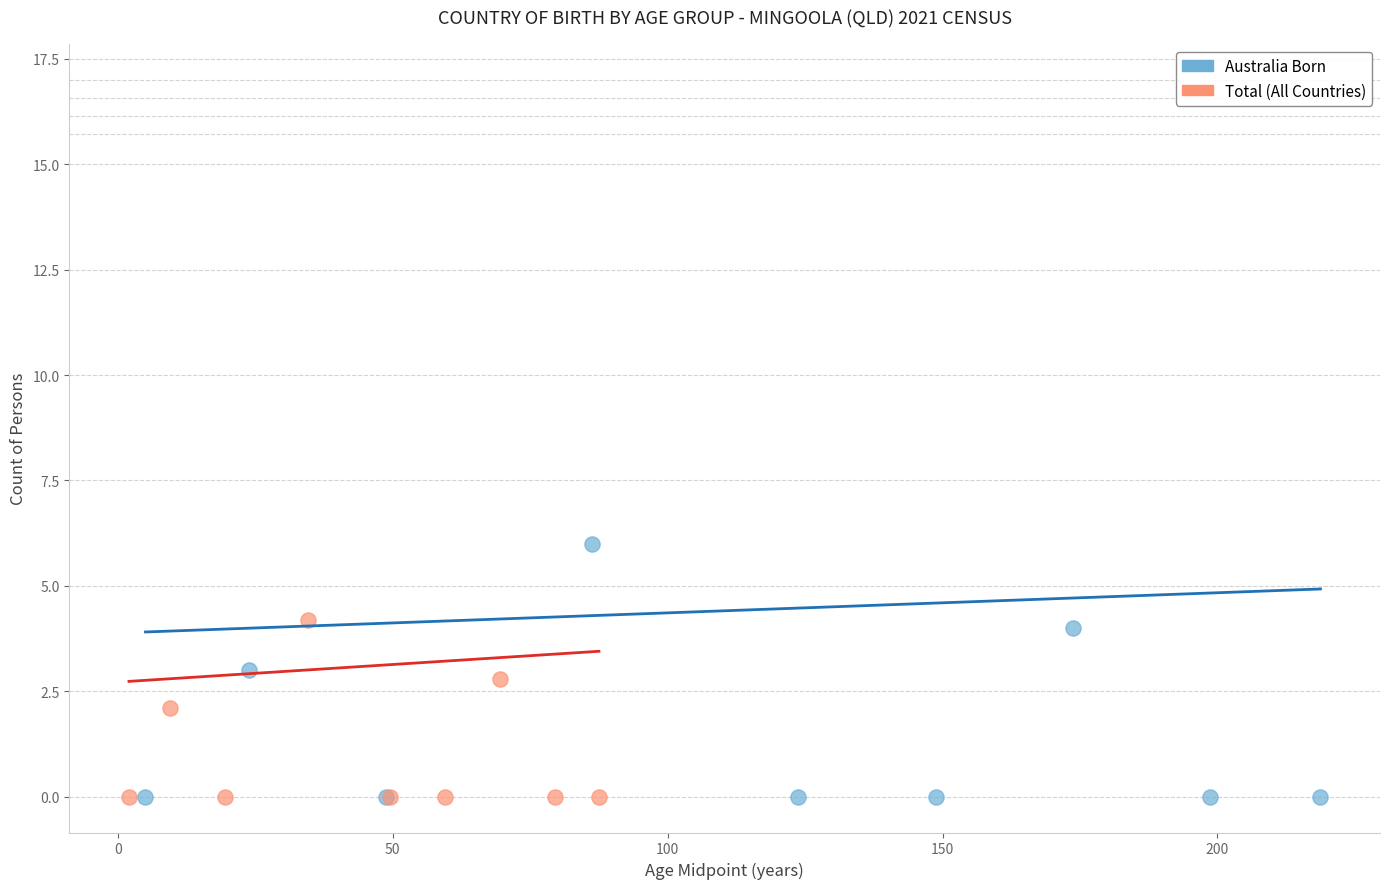

Which series has the largest Y range (max minus min)?

Australia Born